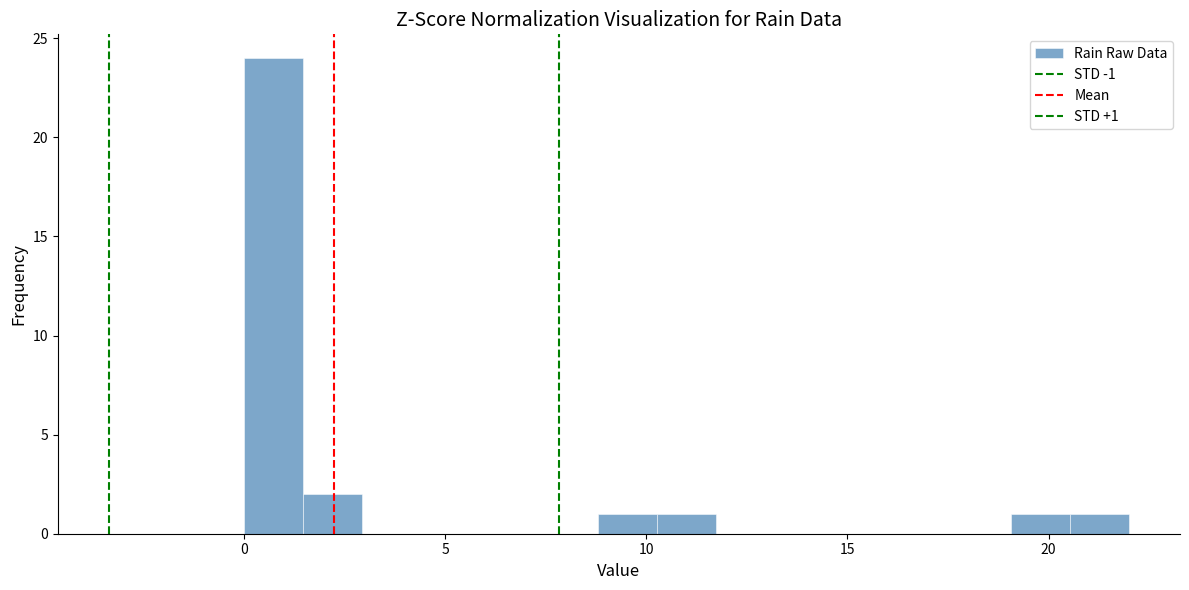

Read against the x-axis, roughly where is the centre of the tallest bar?

0.5